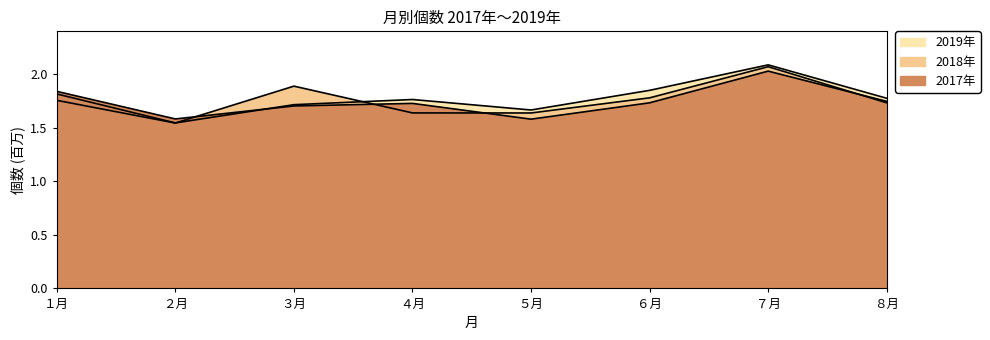

Which has a higher value, １月 or ４月?

１月